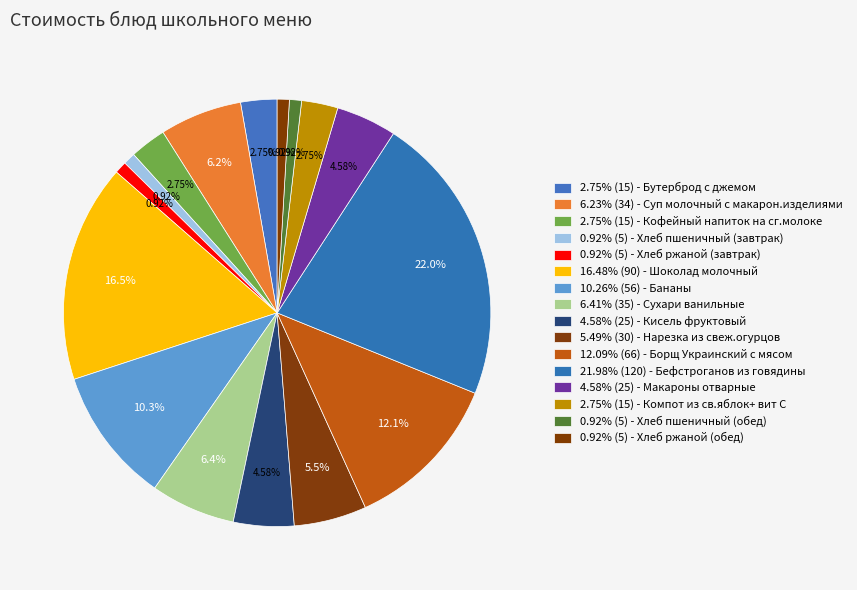

Count the number of slices in the pie.

16